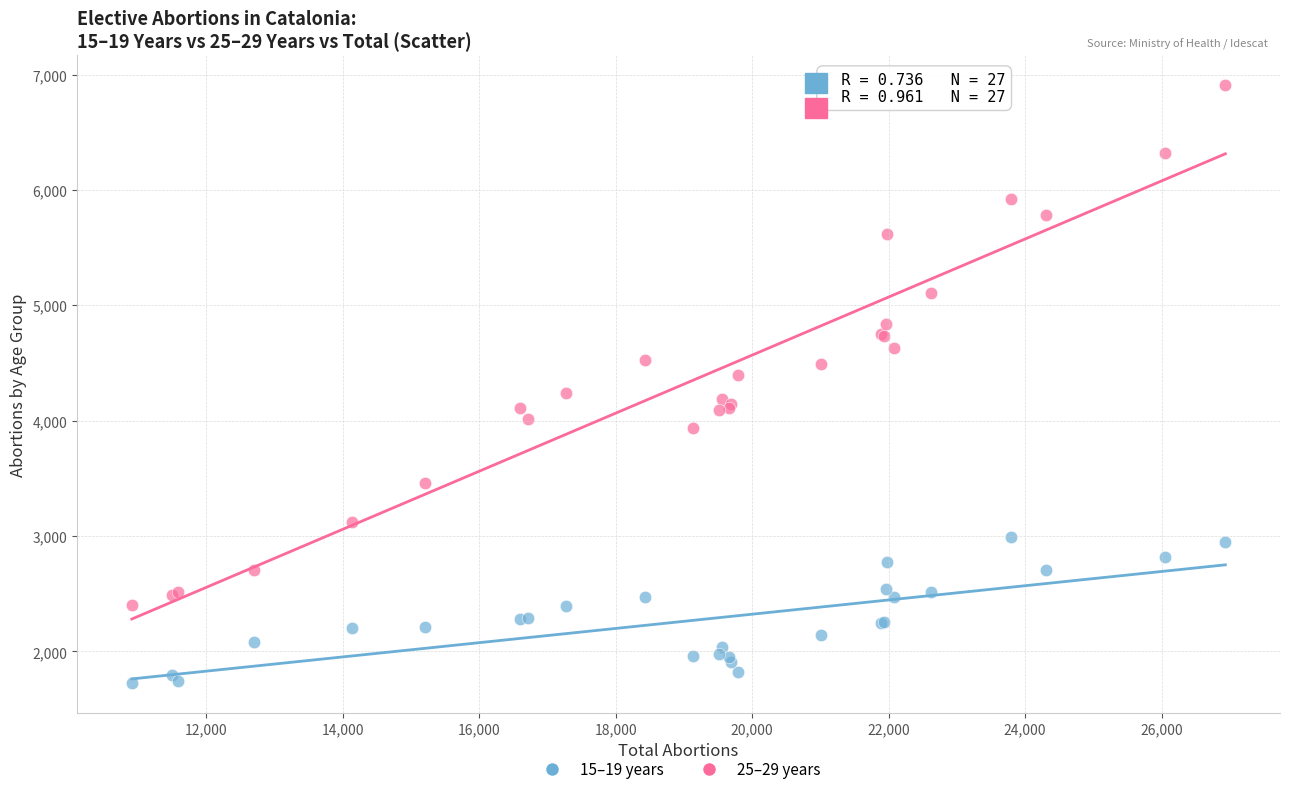

Which series contains the lowest Y value?

15–19 years